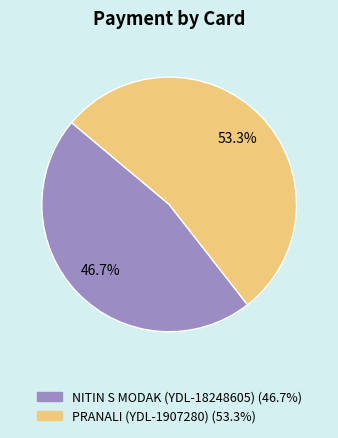

Is it true that PRANALI (YDL-1907280) is 53% of the pie?

True